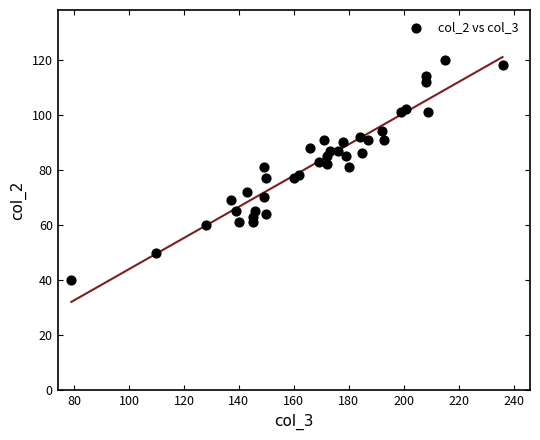

What is the range of Y values (max minus min)?

80